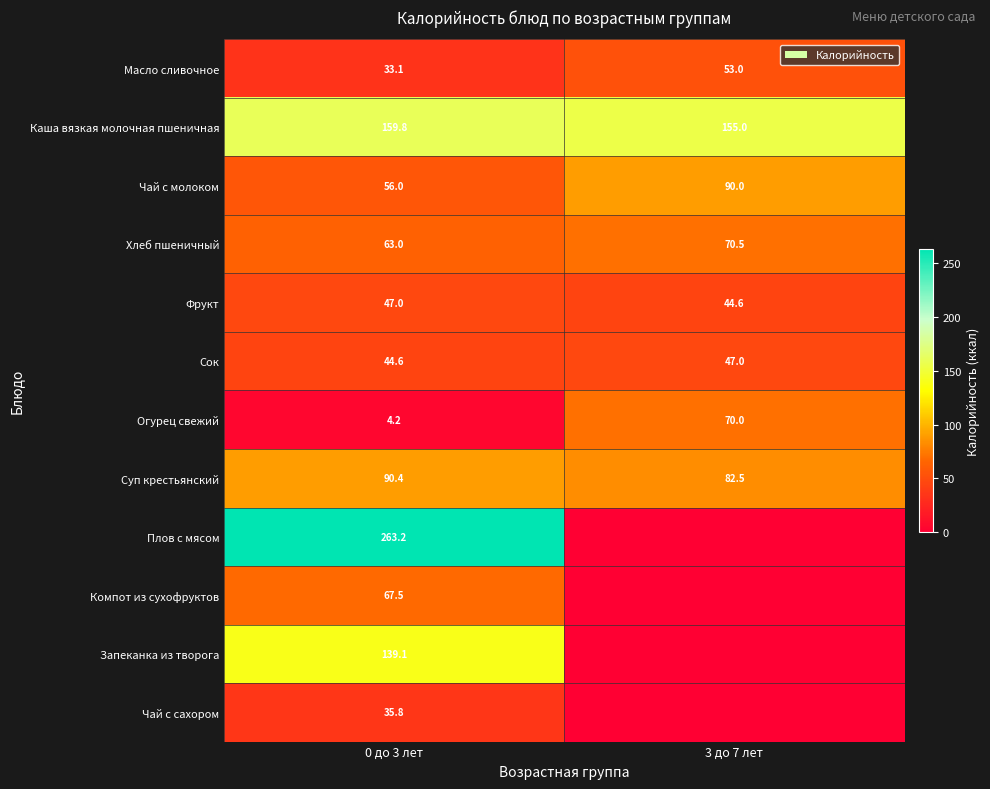

Which has a higher value, 3 до 7 лет or 0 до 3 лет?

3 до 7 лет